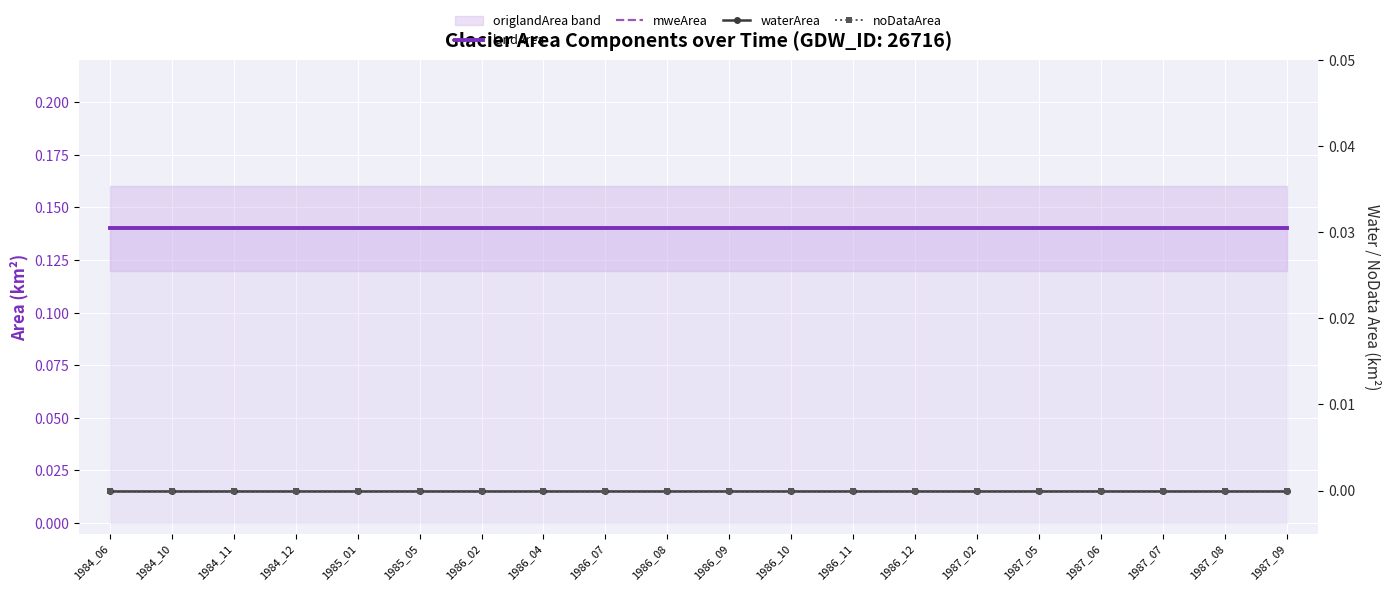

Where is noDataArea nearest to the value 0?

1984_06